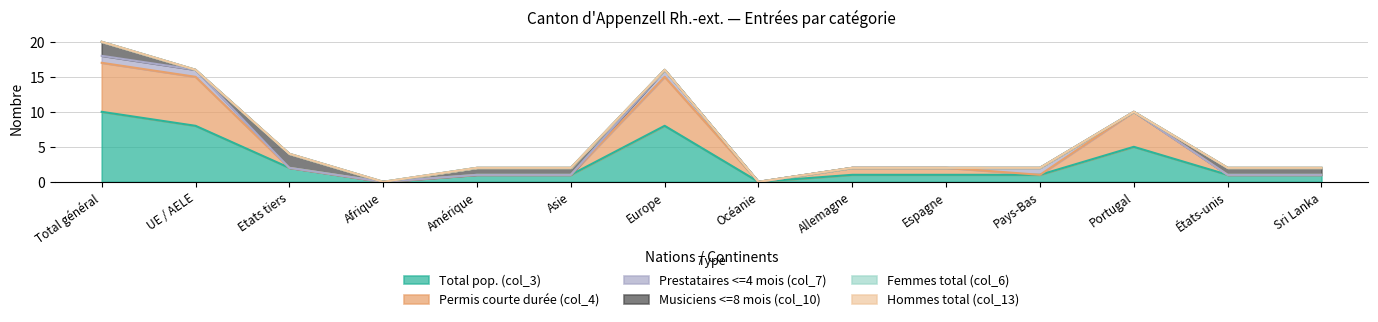

What are all the series names shown in the legend?

Total pop. (col_3), Permis courte durée (col_4), Prestataires <=4 mois (col_7), Musiciens <=8 mois (col_10), Femmes total (col_6), Hommes total (col_13)